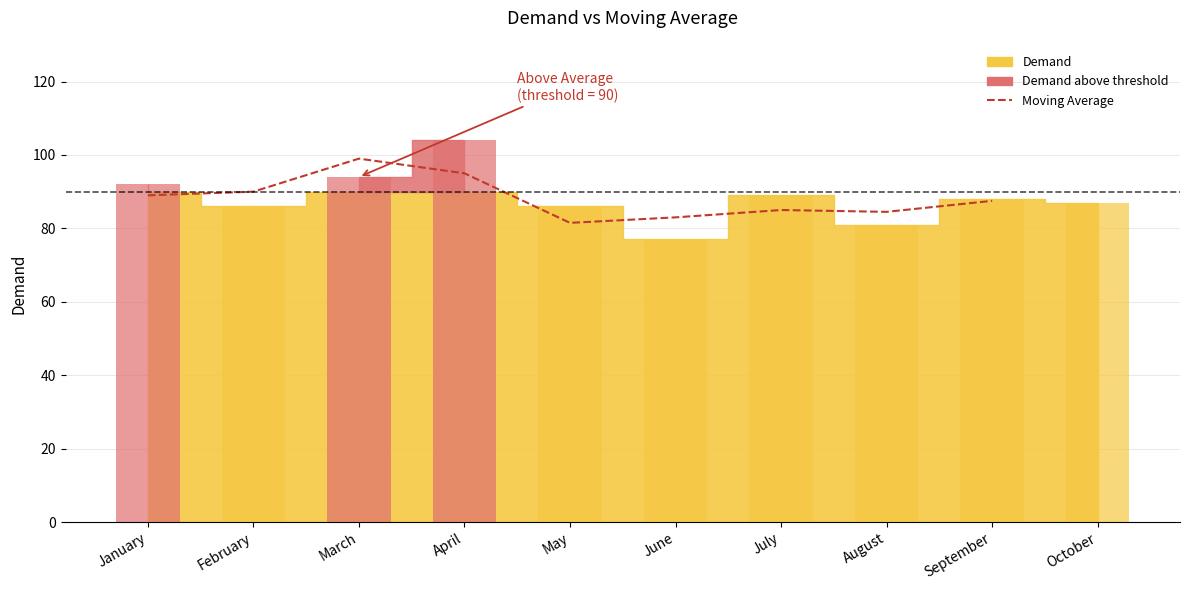

True or false: the data shows 19.8 at January.

False